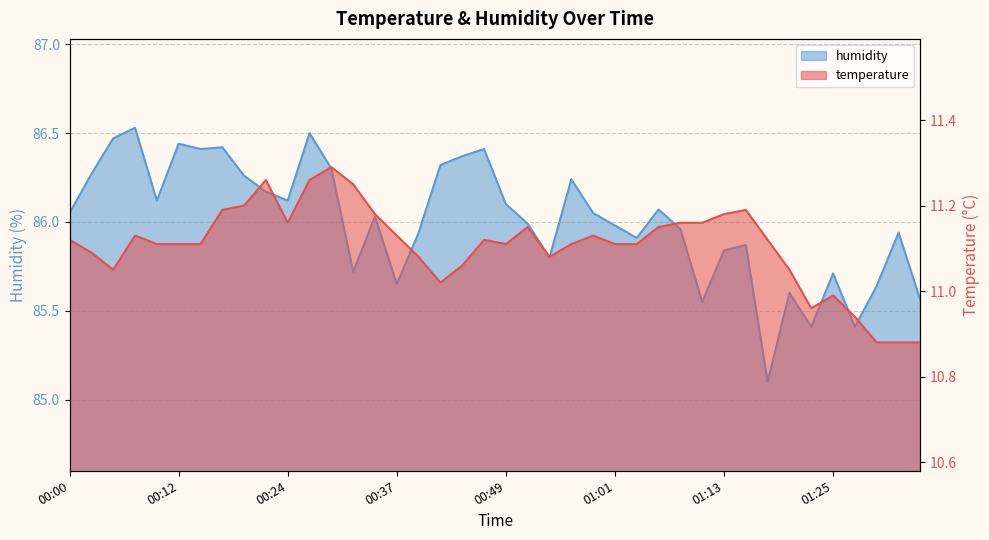

Where is the first local minimum for temperature?

00:05